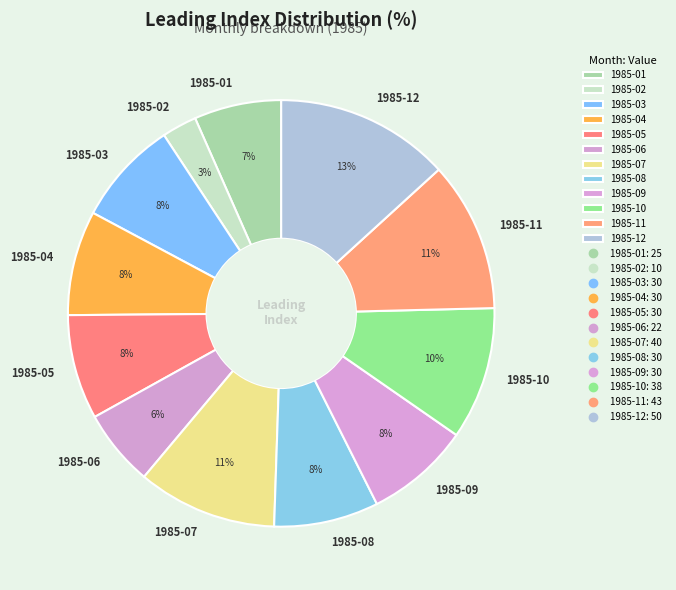

Approximately how many times larger is the value at 1985-05 compared to 1985-08?

1.0